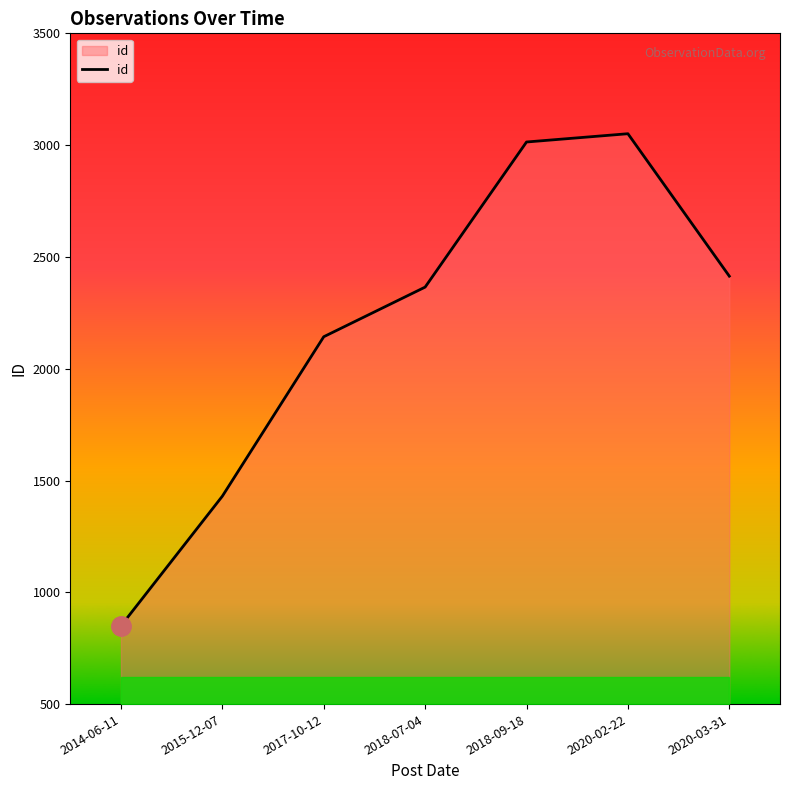

What is the sum of all values?

15267